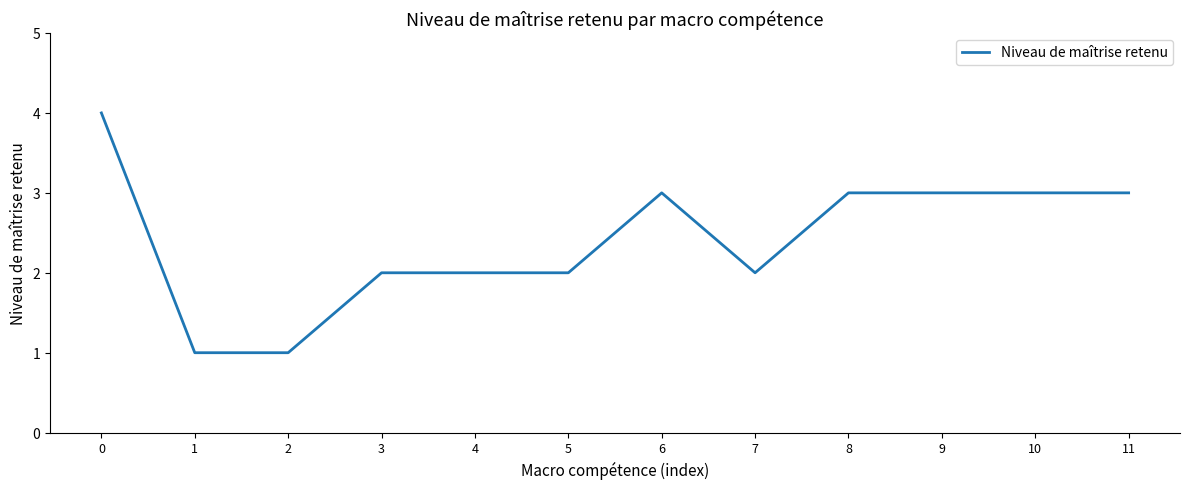

How many lines are shown in the chart?

1